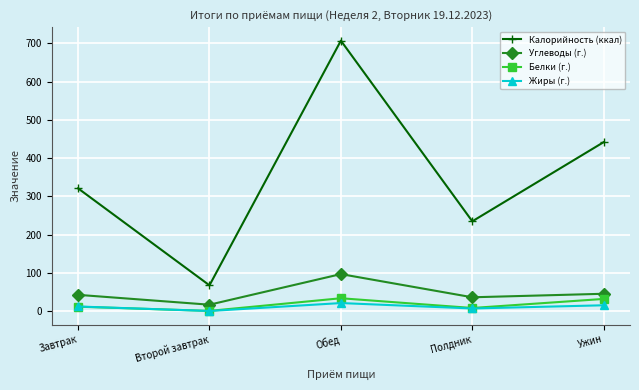

True or false: Углеводы (г.) and Калорийность (ккал) intersect in this chart.

False